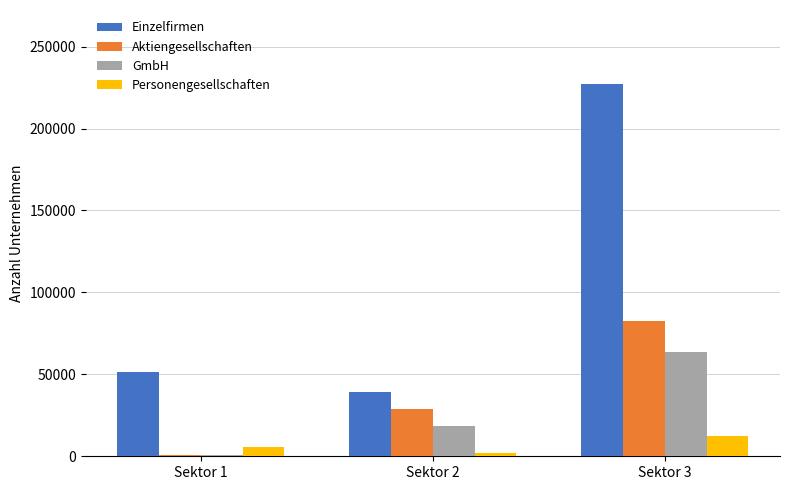

How many series are shown in this chart?

4